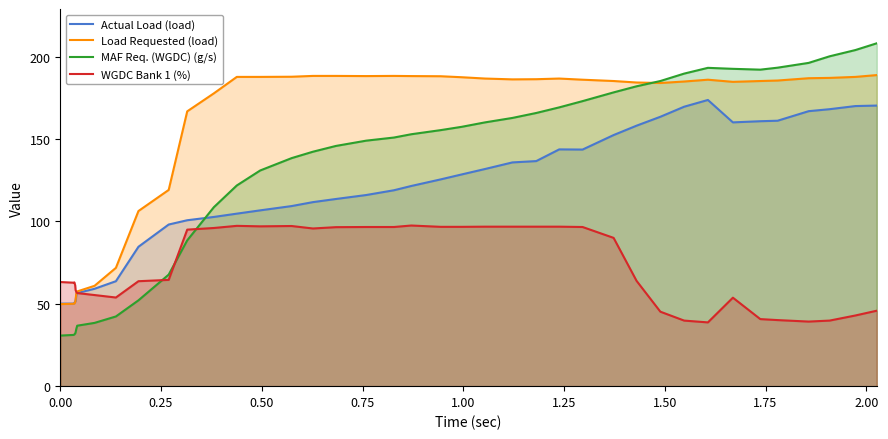

What is the lowest value of the WGDC Bank 1 (%) series?

38.7